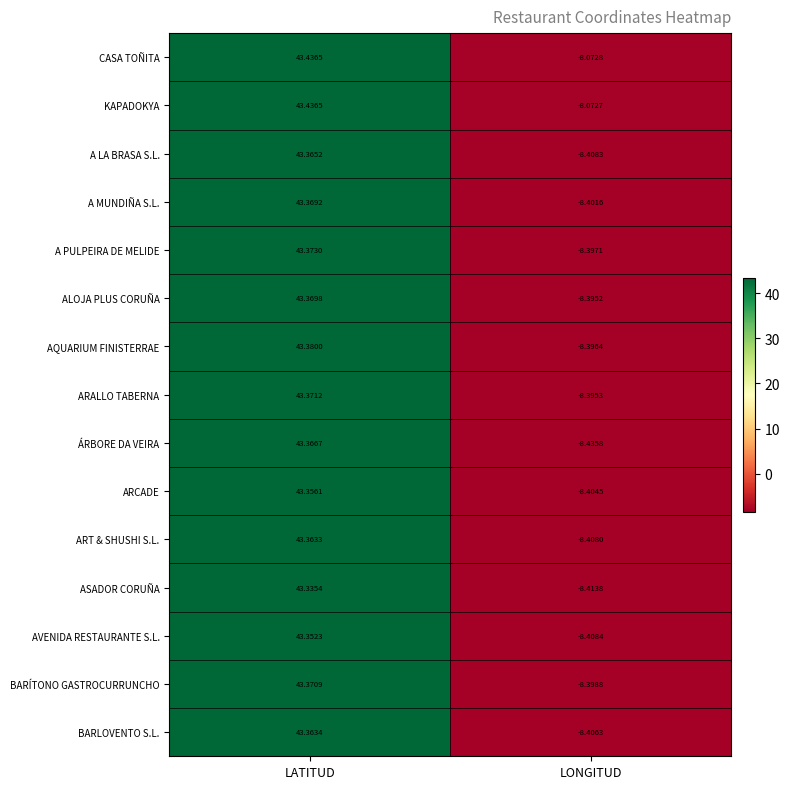

Where is ALOJA PLUS CORUÑA nearest to the value 17?

LONGITUD